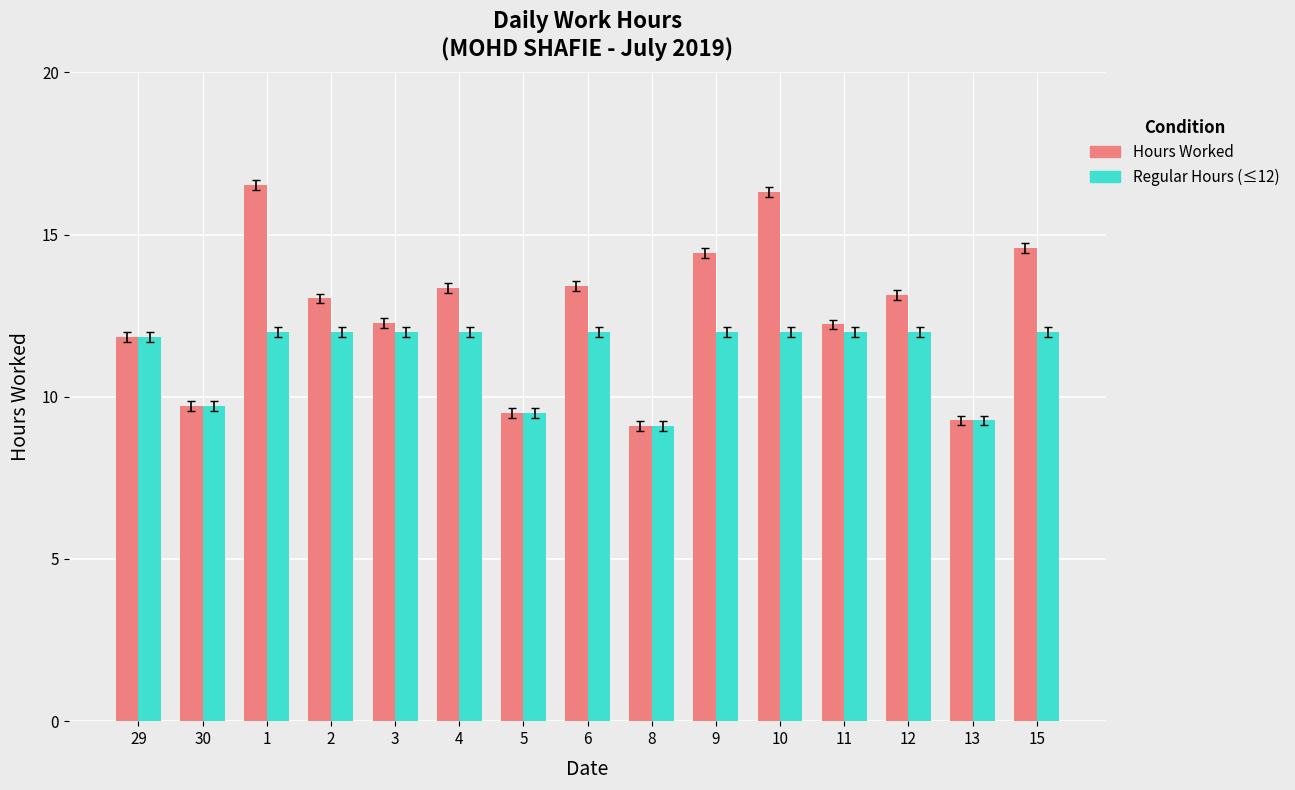

What is the minimum value for Hours Worked?

9.1